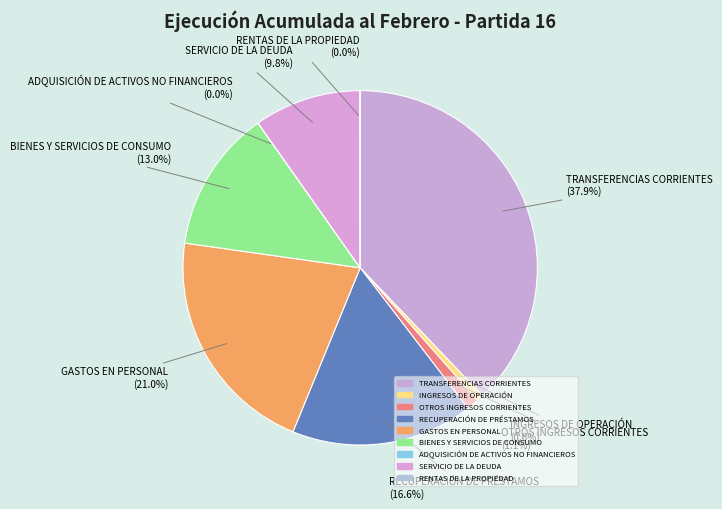

Is it true that GASTOS EN PERSONAL is 15% of the pie?

False